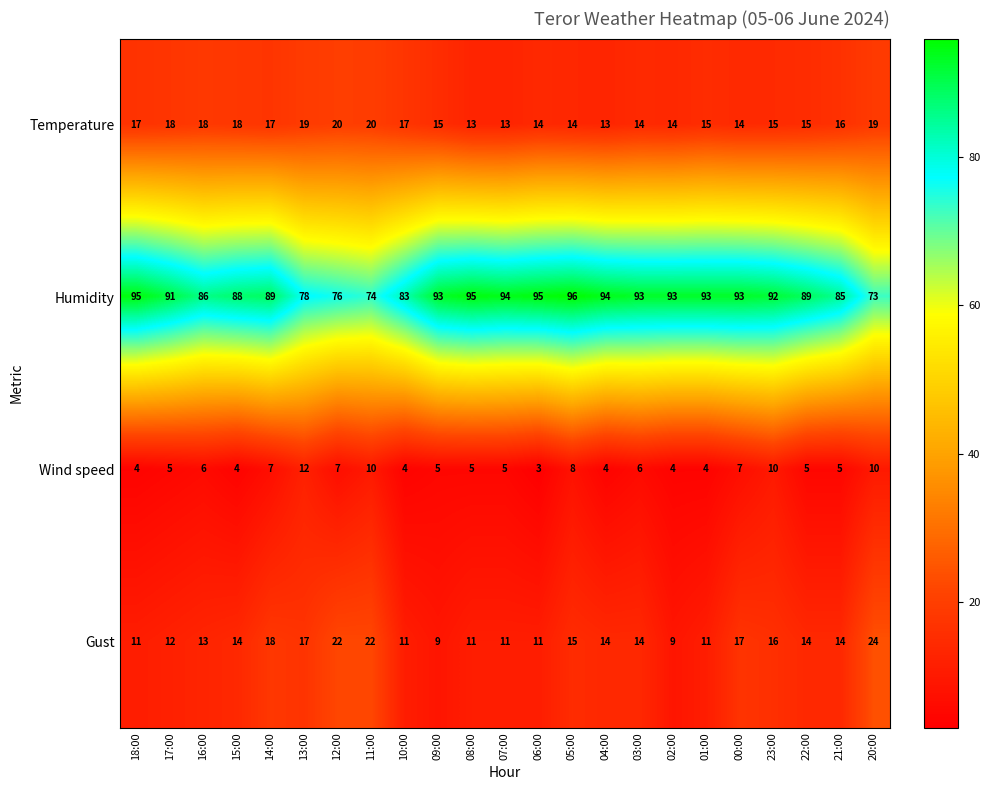

Read the Humidity value at 23:00.

92